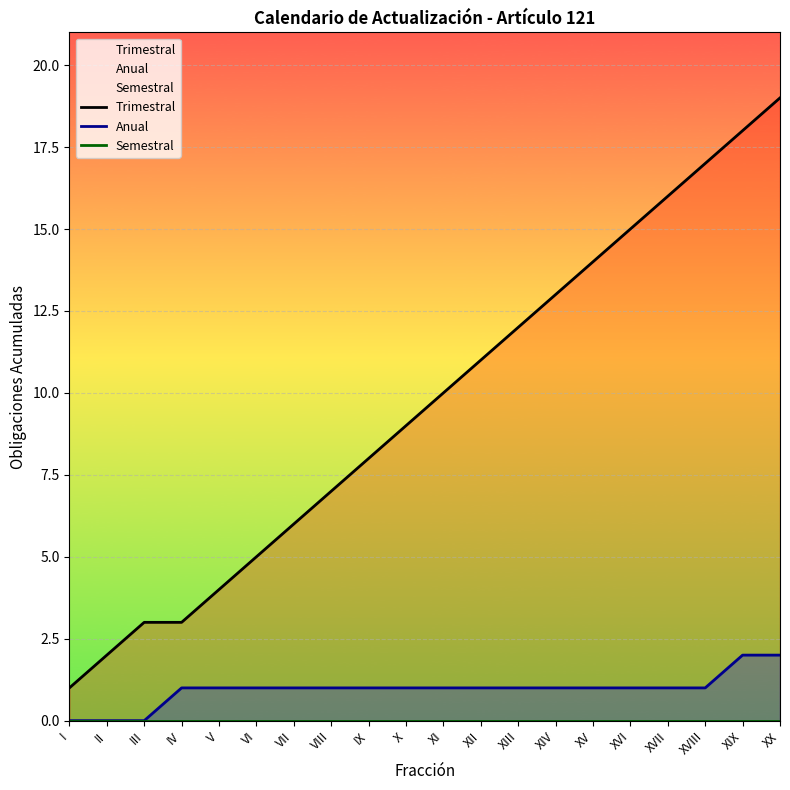

Which series has the largest total across all categories?

Trimestral